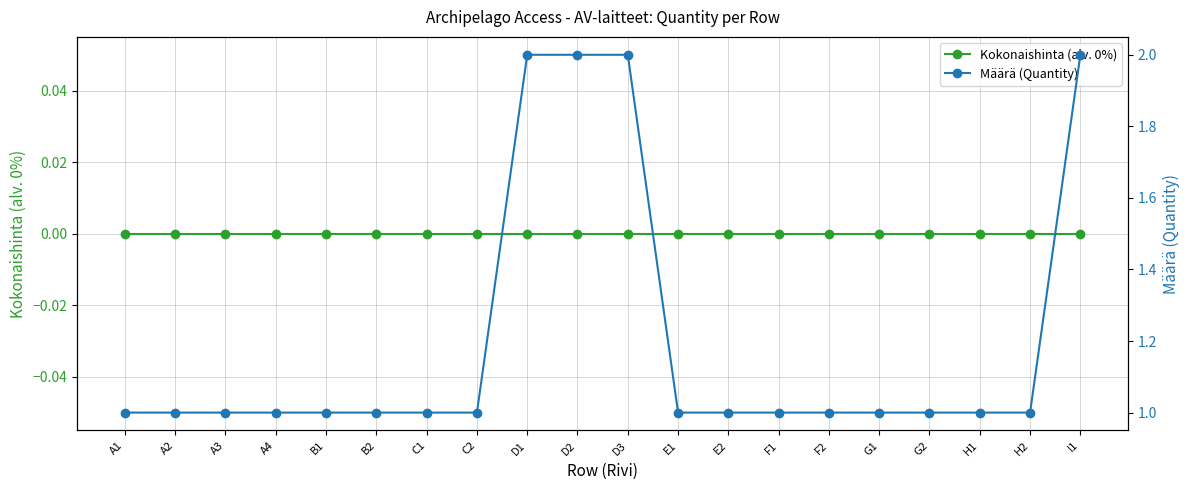

At which label is Määrä (Quantity) closest to 1?

A1